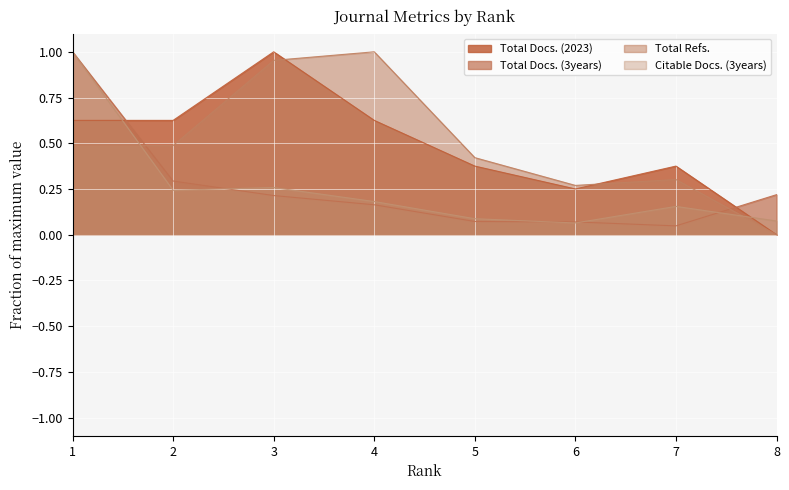

Reading left to right, list all the values displayed in this chart.

Total Docs. (2023): 0.6	0.6	1.0	0.6	0.4	0.2	0.4	0.0
Total Docs. (3years): 1.0	0.3	0.2	0.2	0.1	0.1	0.0	0.2
Total Refs.: 0.5	0.5	1.0	1.0	0.4	0.3	0.3	0.0
Citable Docs. (3years): 1.0	0.2	0.3	0.2	0.1	0.1	0.2	0.1